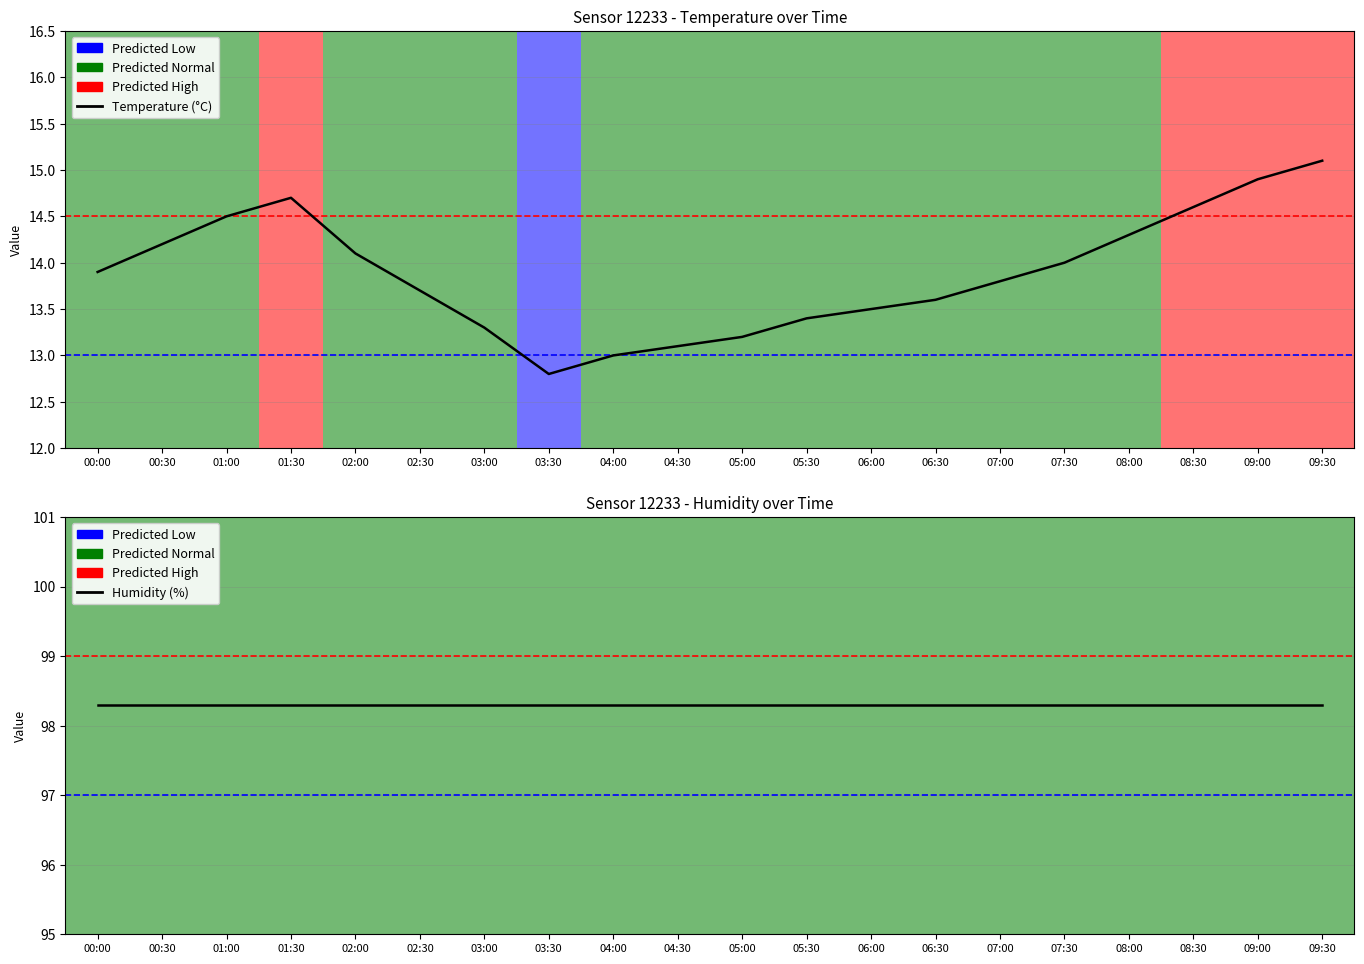

Does the chart display data point markers on the line(s)?

No